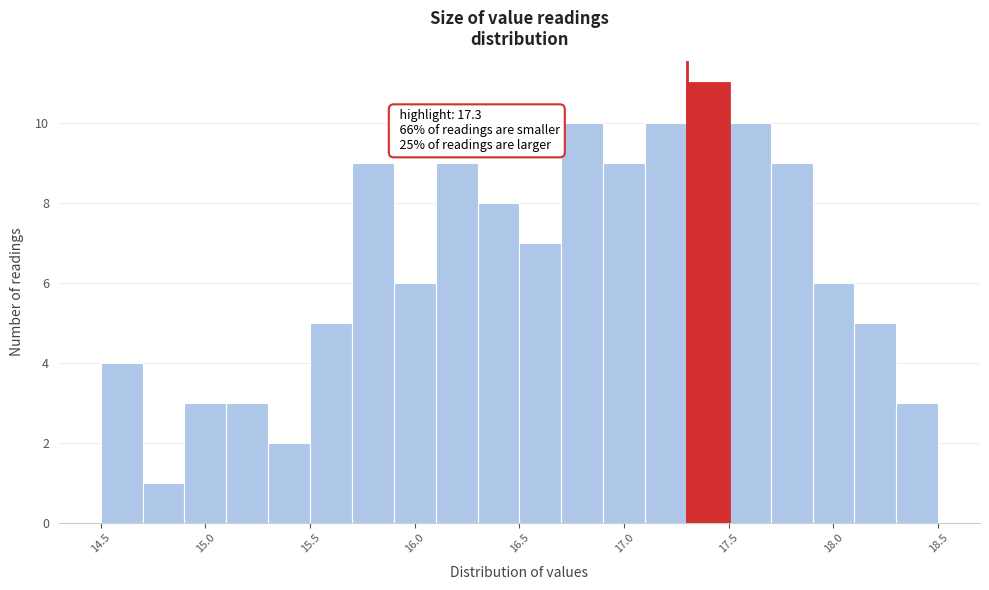

Which range on the x-axis has the tallest bar?

17.3 to 17.5